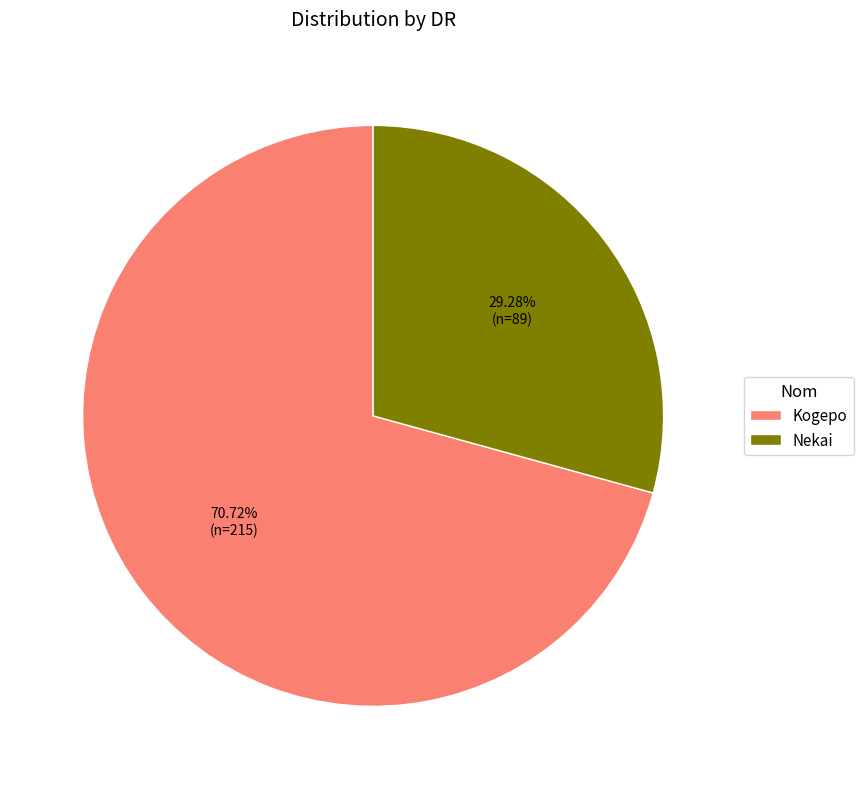

What is the largest slice in the pie chart?

Kogepo